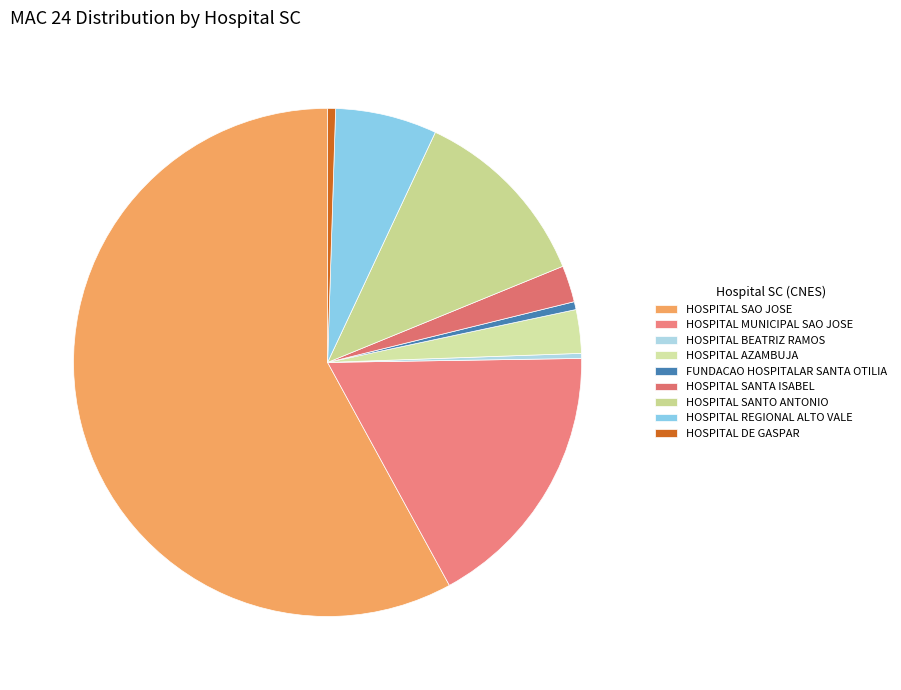

To the nearest percent, what portion does HOSPITAL SANTO ANTONIO represent?

12%